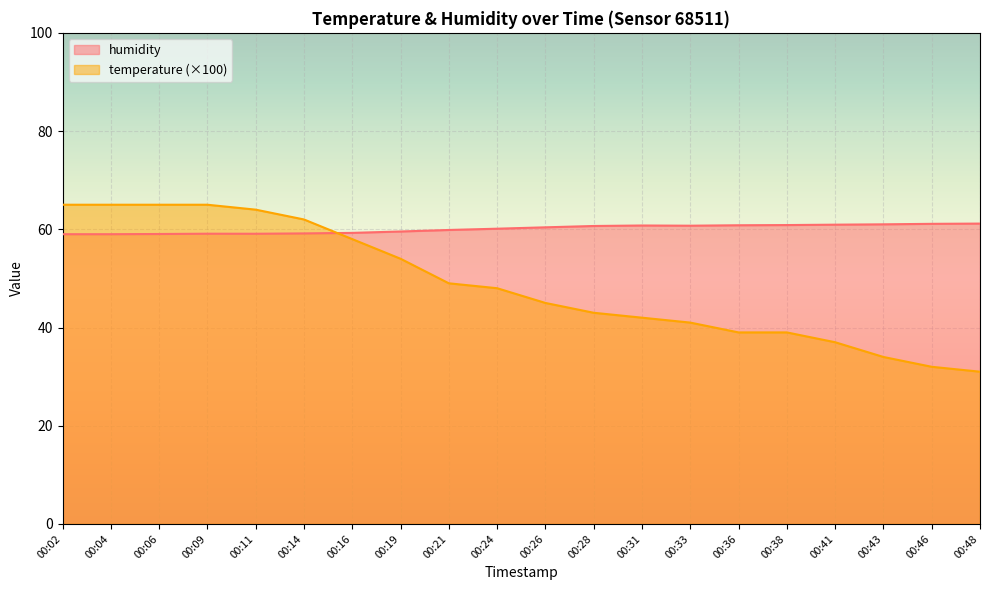

How many data points in humidity are above 60?

11